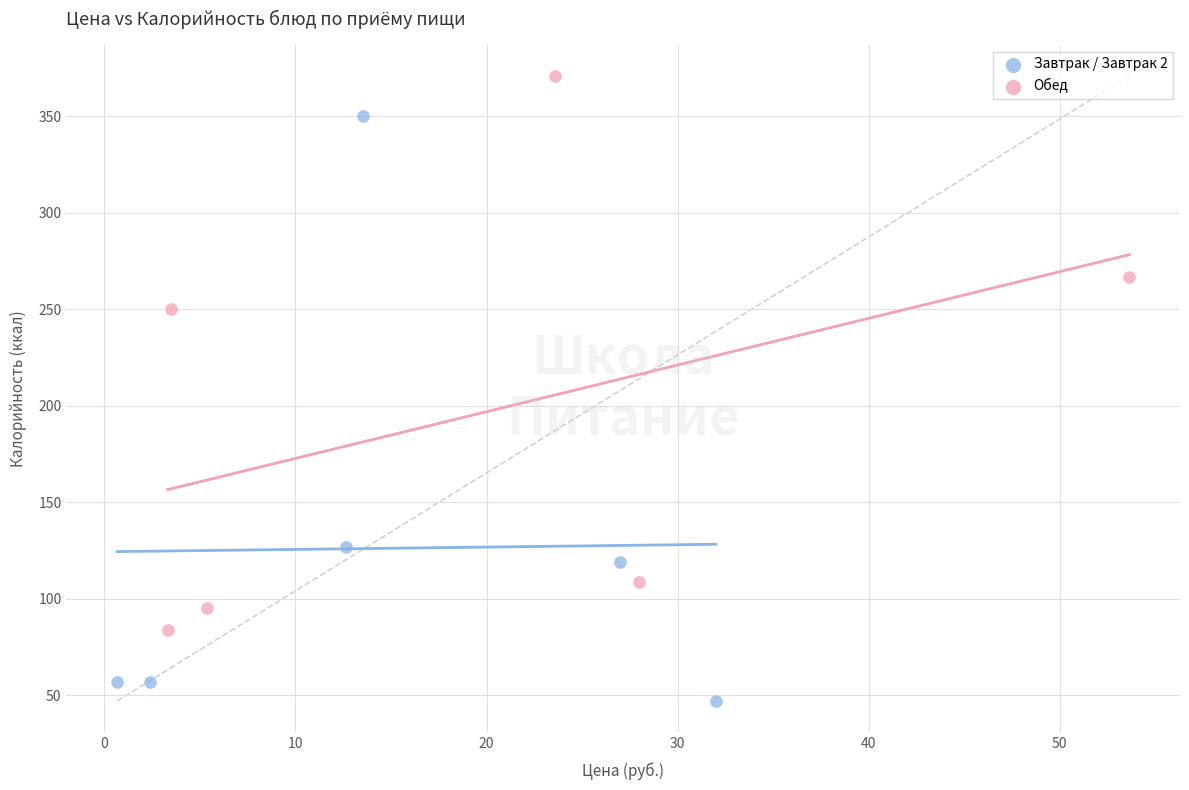

Which series has the largest Y range (max minus min)?

Завтрак / Завтрак 2